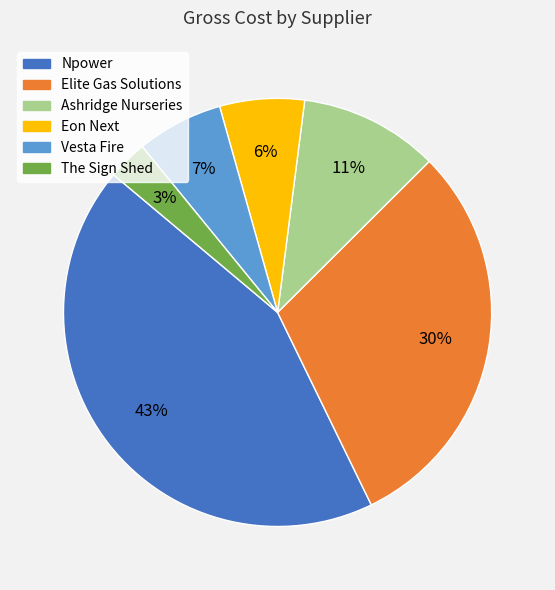

What is the largest slice in the pie chart?

Npower